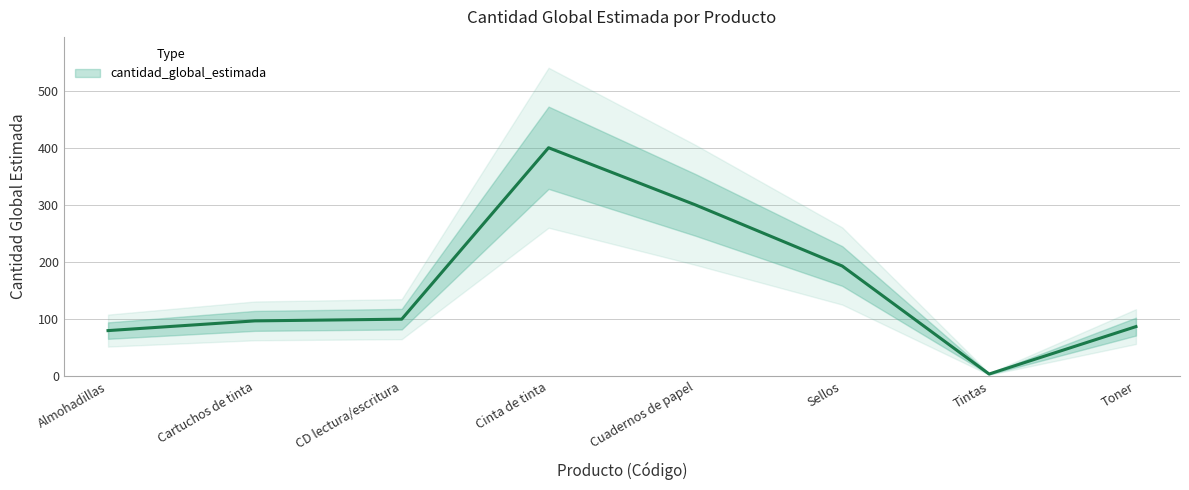

How many lines are shown in the chart?

1